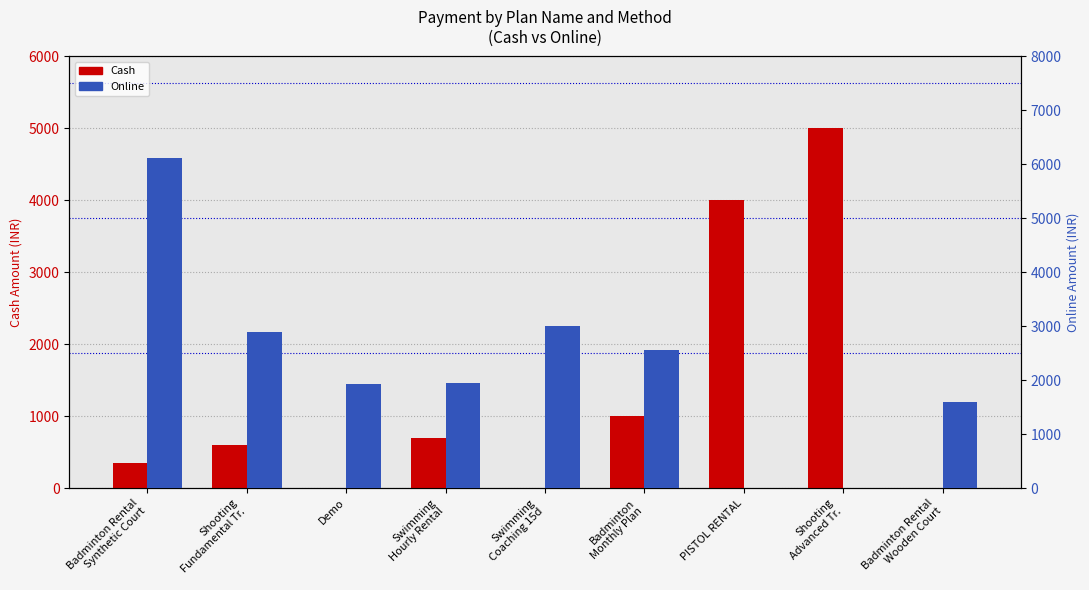

Is it true that Cash equals -2518 at Badminton Rental
Wooden Court?

False